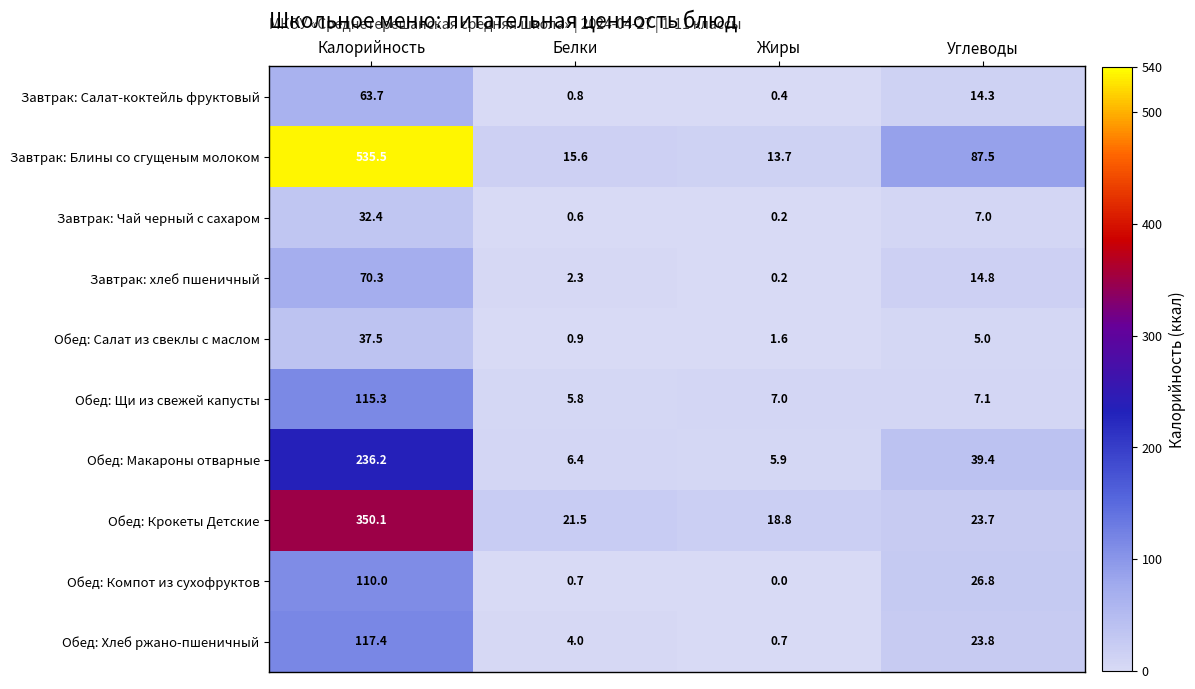

Which series has the largest range (max minus min)?

Завтрак: Блины со сгущеным молоком